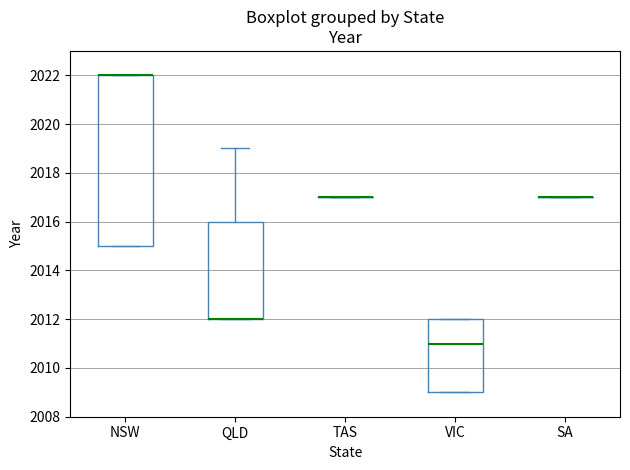

Where is the lower edge of the box for VIC on the y-axis? The values are not printed on the chart, so give them approximately, as read against the axis.

2009